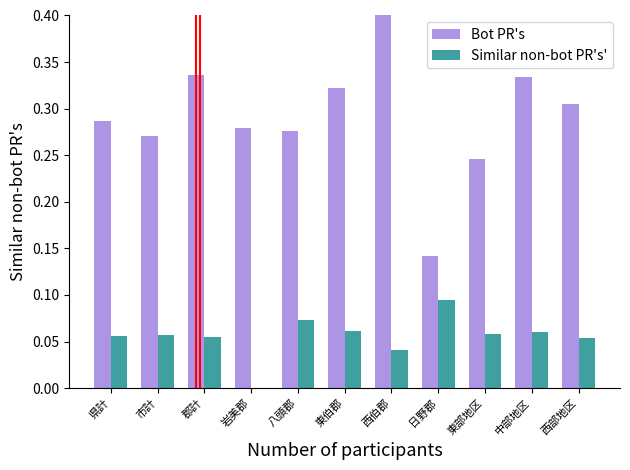

At how many categories does at least one series exceed 0?

11